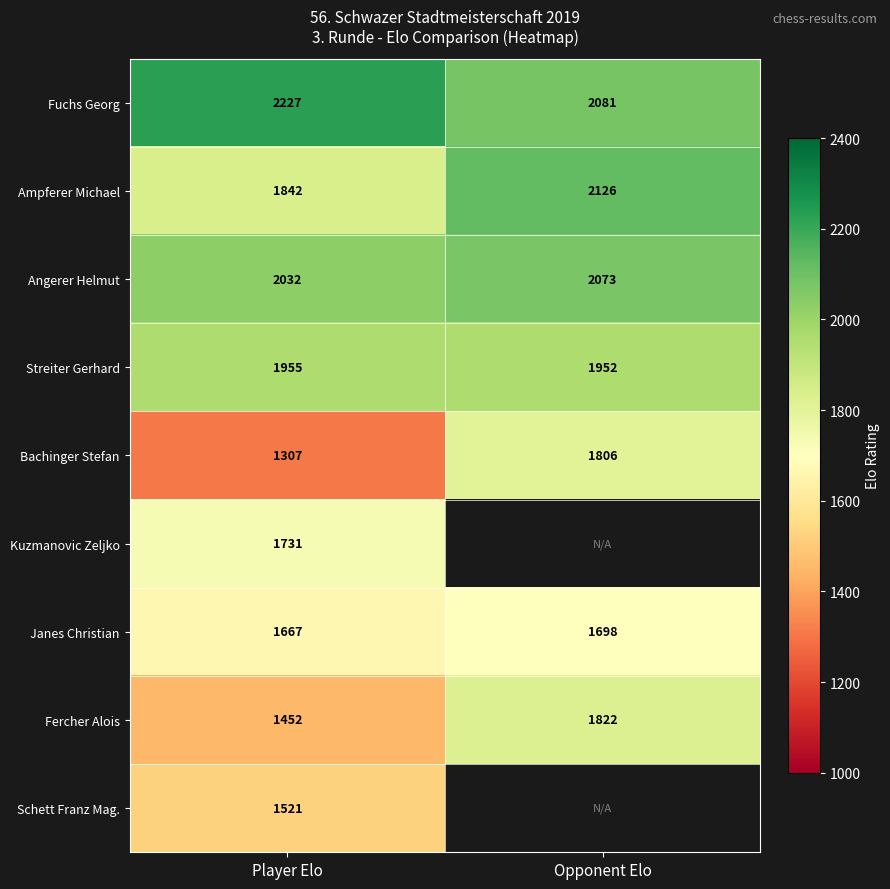

What is the maximum value shown in the chart?

2227.0